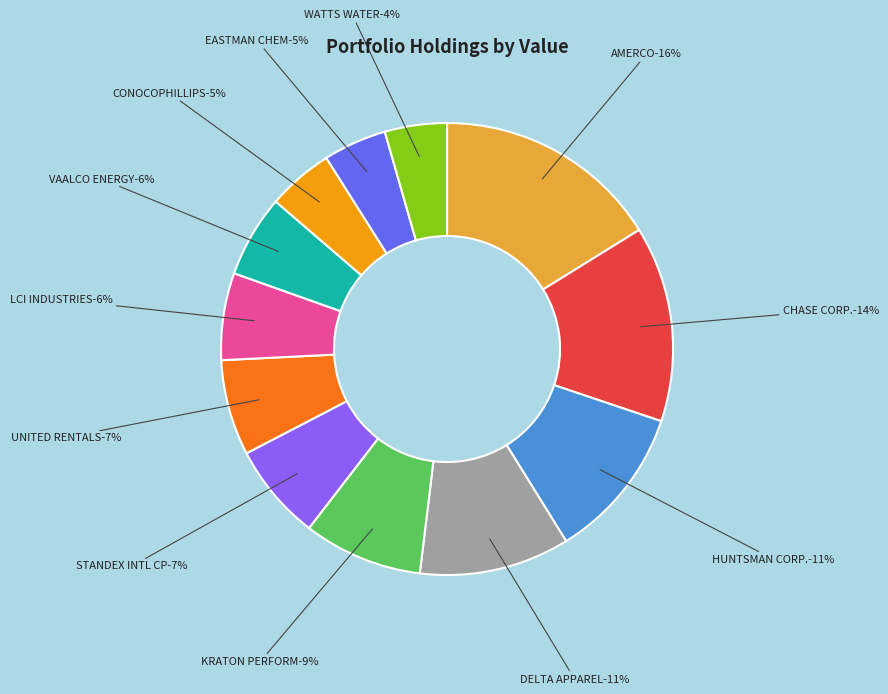

Rank the categories by value from lowest to highest.

WATTS WATER, EASTMAN CHEM, CONOCOPHILLIPS, VAALCO ENERGY, LCI INDUSTRIES, UNITED RENTALS, STANDEX INTL CP, KRATON PERFORM, DELTA APPAREL, HUNTSMAN CORP., CHASE CORP., AMERCO